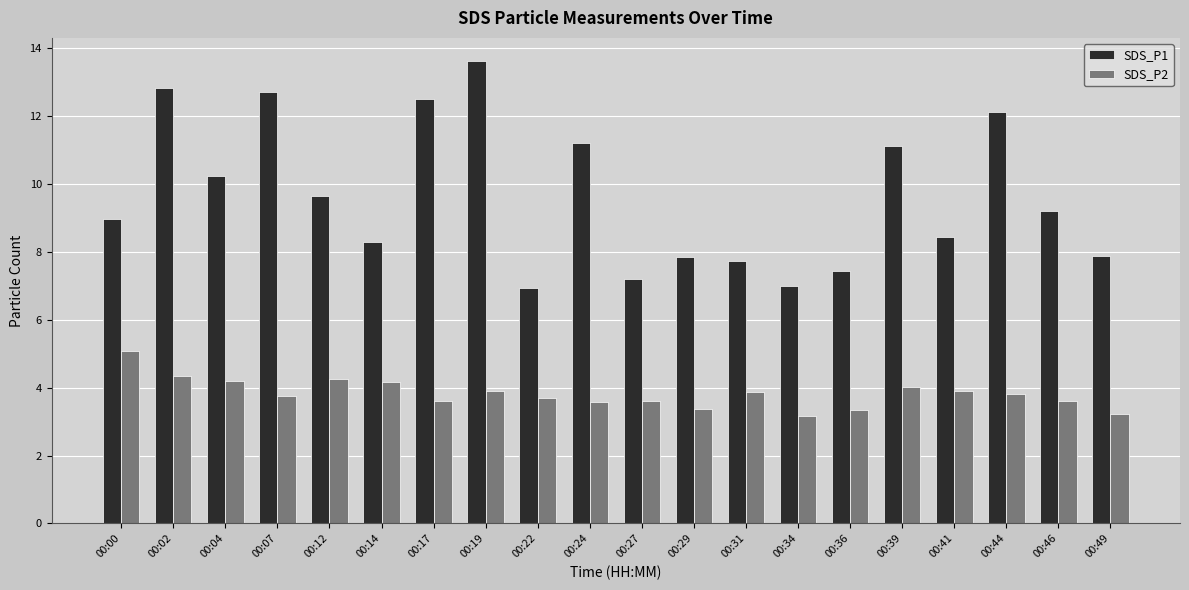

At 00:19, list the series in order from smallest to largest.

SDS_P2, SDS_P1